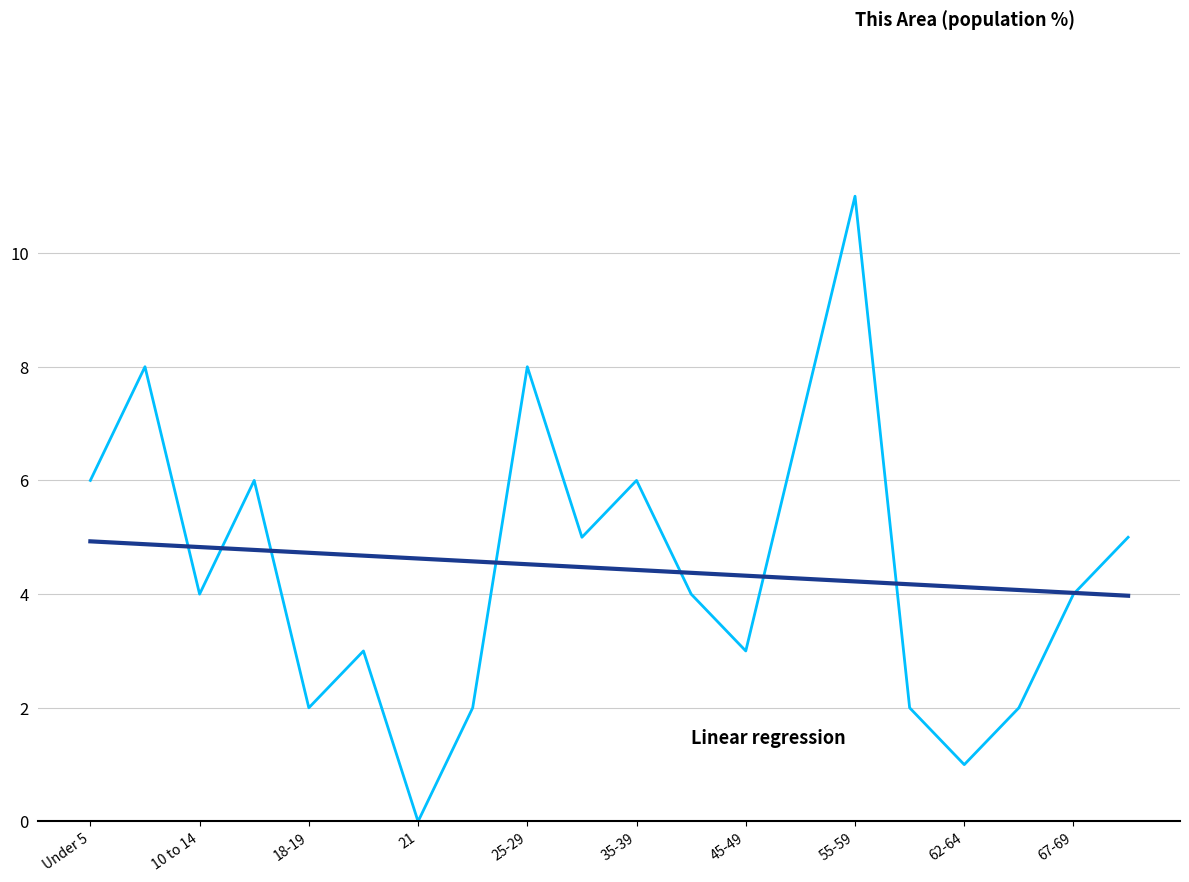

What is the greatest value displayed?

11.0